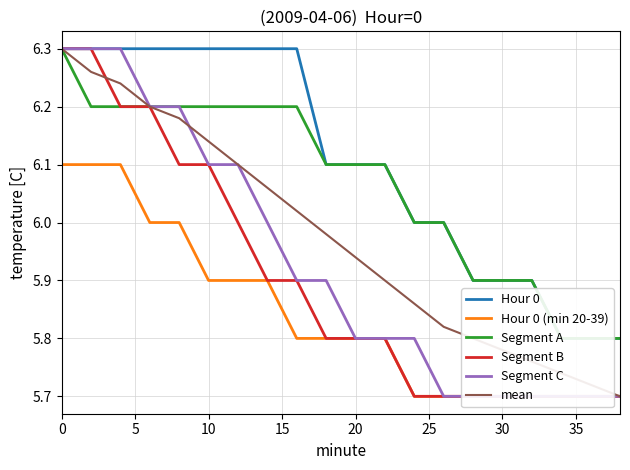

Is it true that mean equals 8.8 at 20?

False